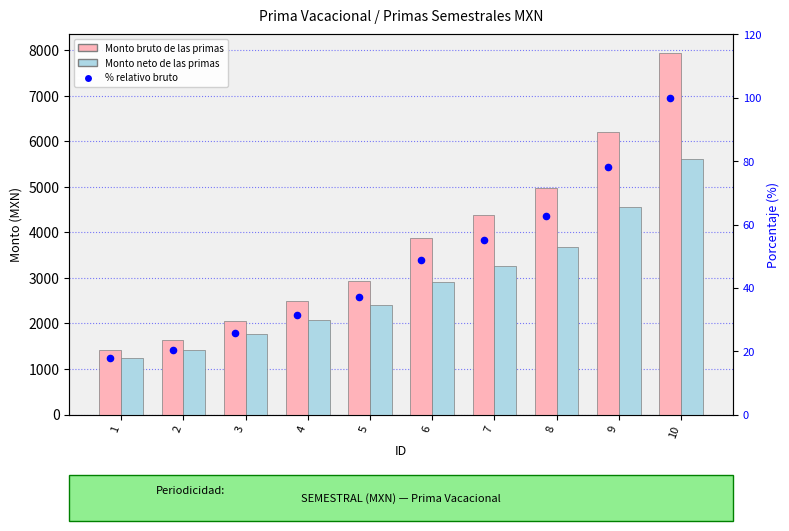

Is the value of % relativo bruto at 5 greater than the value of Monto bruto de las primas at 7?

No